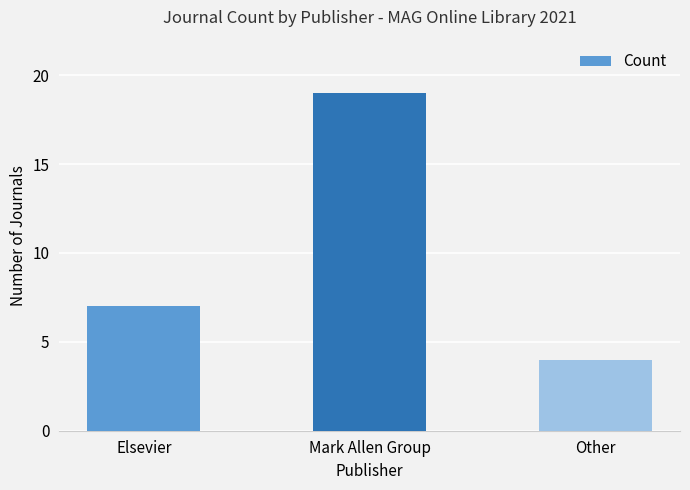

Rank the categories by value from highest to lowest.

Mark Allen Group, Elsevier, Other